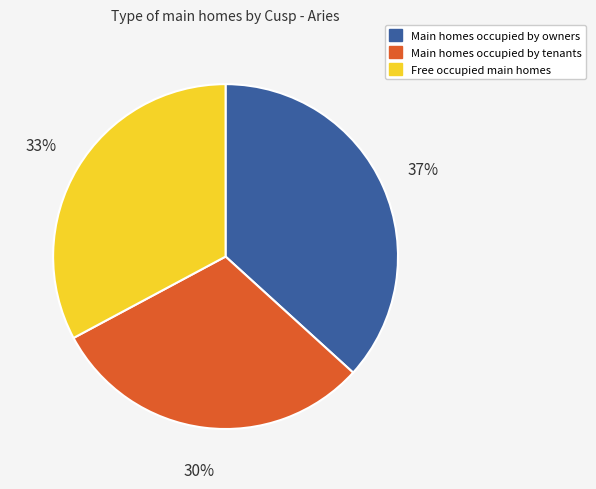

How many segments does this pie chart have?

3